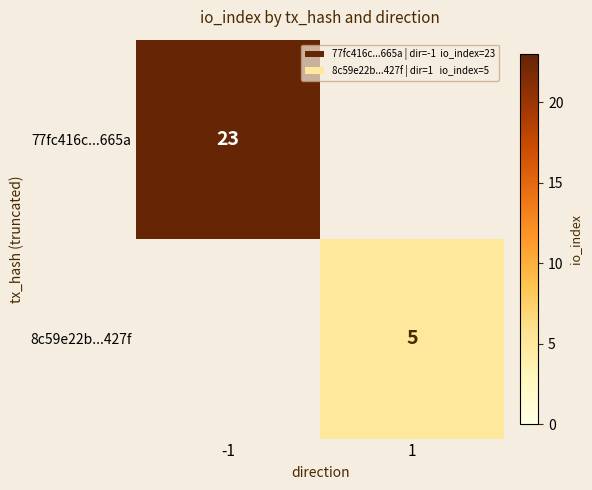

Is the value of 77fc416c...665a at -1 greater than the value of 8c59e22b...427f at 1?

Yes